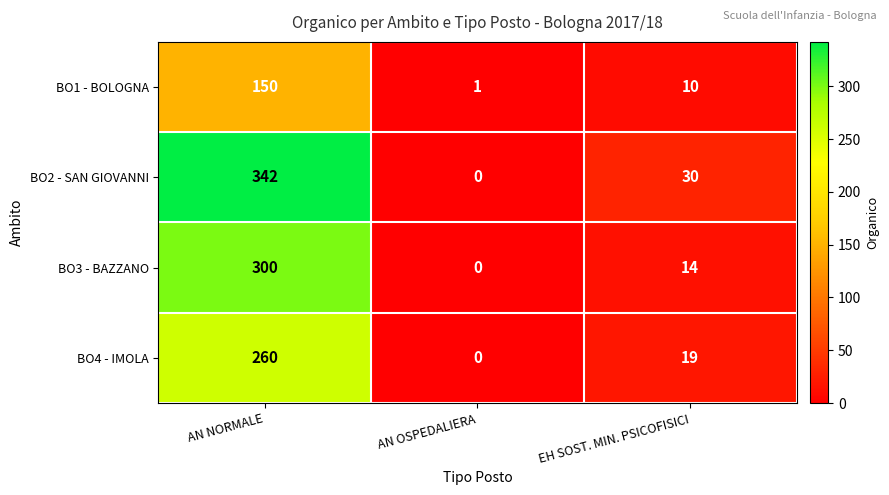

The BO1 - BOLOGNA series shows 10 at EH SOST. MIN. PSICOFISICI. True or false?

True